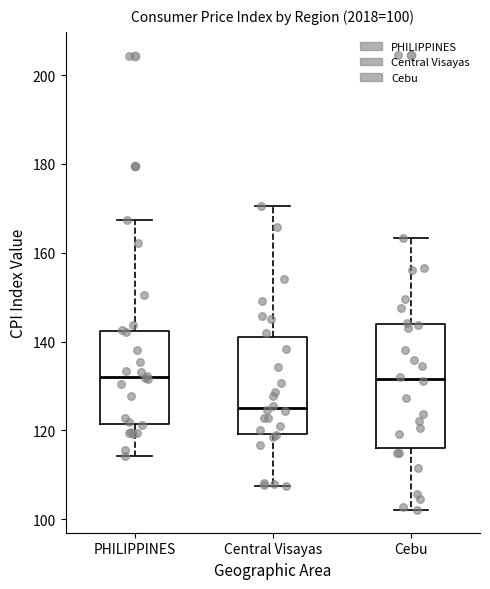

Which box's median line is the lowest?

Central Visayas